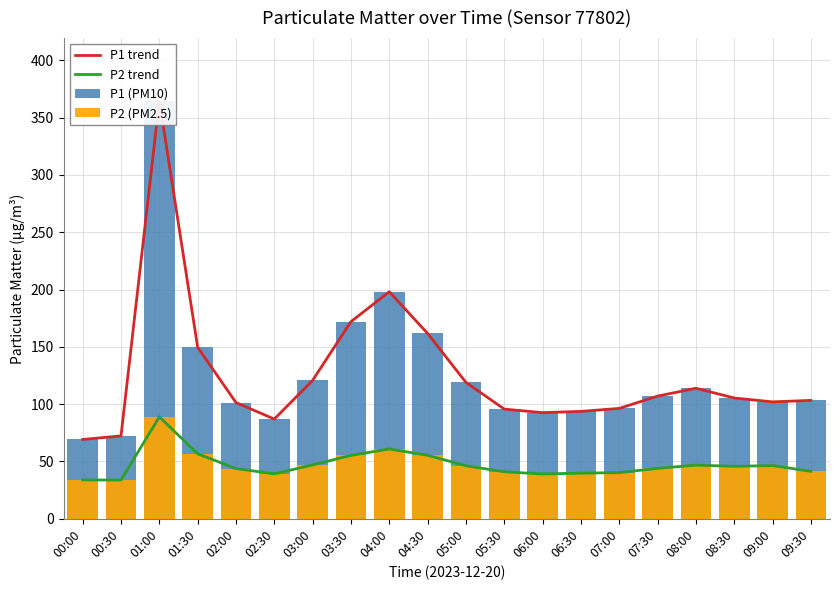

How many values in the P1 (PM10) series exceed 105?

10